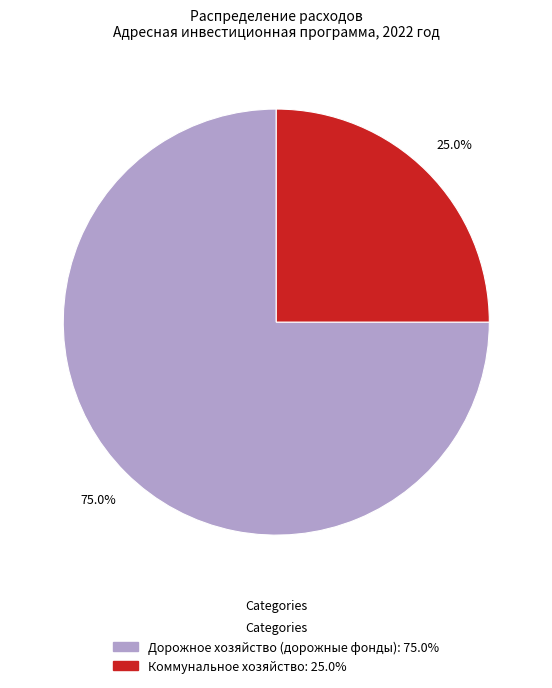

Which category has the smallest portion of the pie?

Коммунальное хозяйство